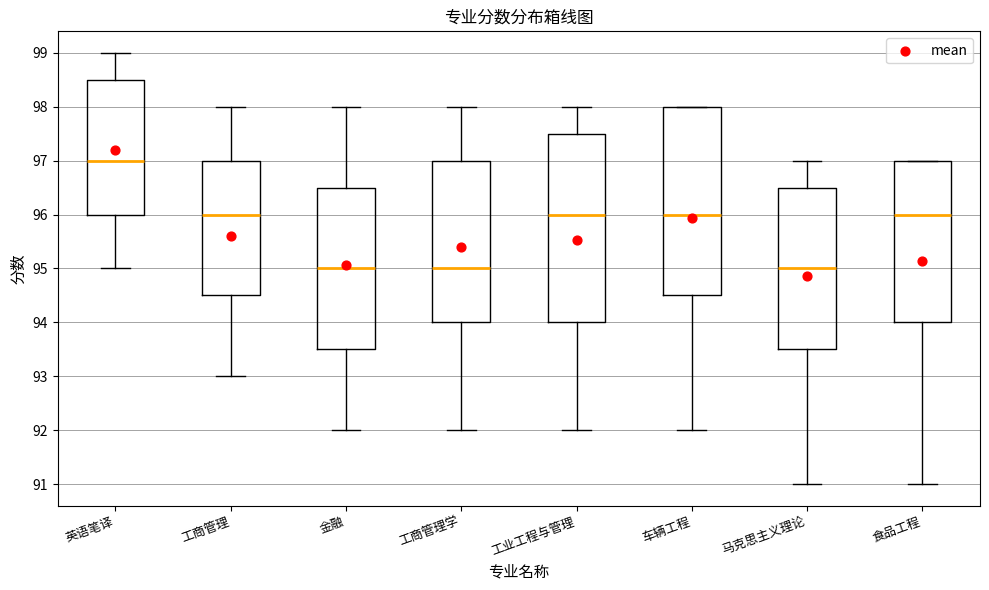

Where does the median line of the box for 车辆工程 sit on the y-axis? The values are not printed on the chart, so give them approximately, as read against the axis.

96.0